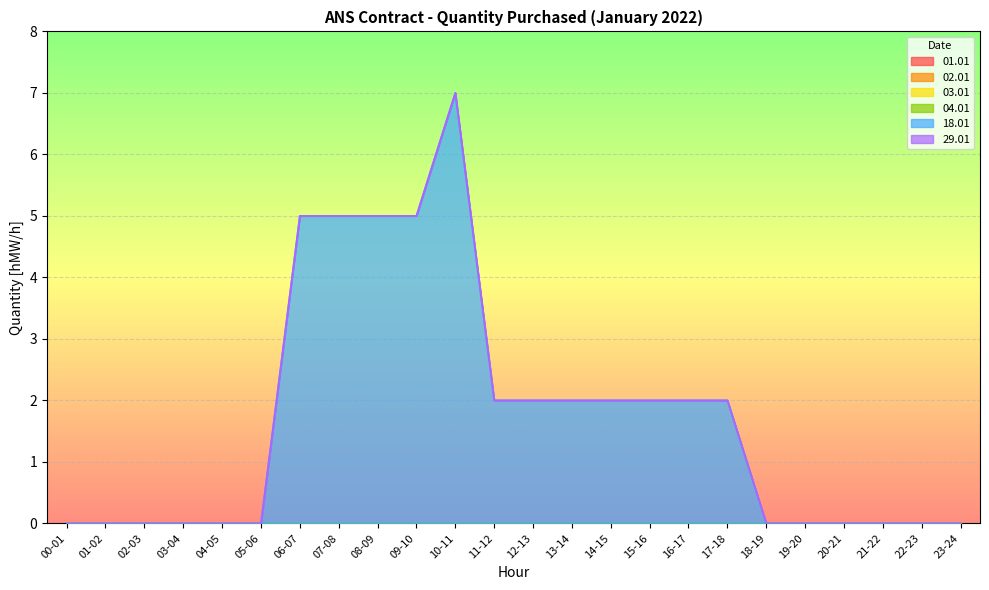

What are all the series names shown in the legend?

01.01, 02.01, 03.01, 04.01, 18.01, 29.01